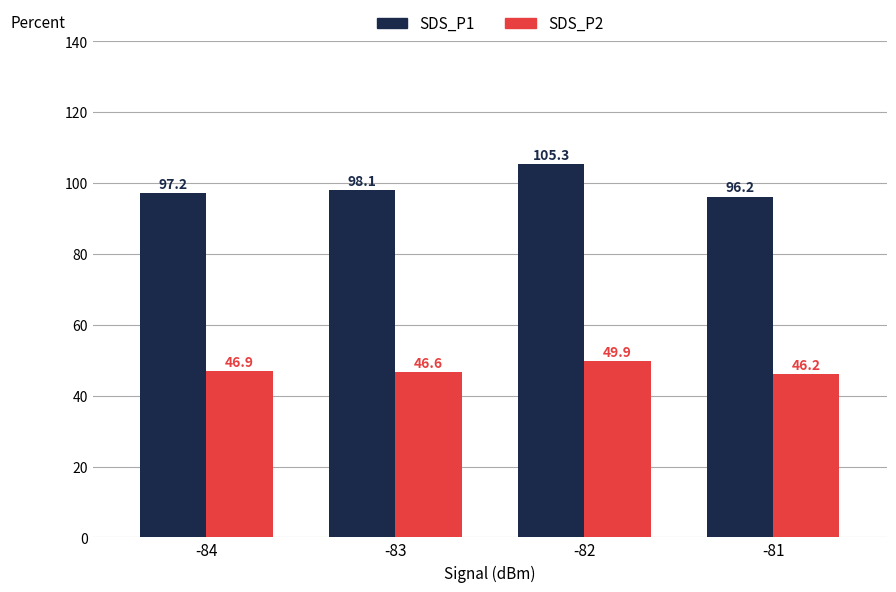

True or false: SDS_P2 has a value of 46.6 at -83.

True